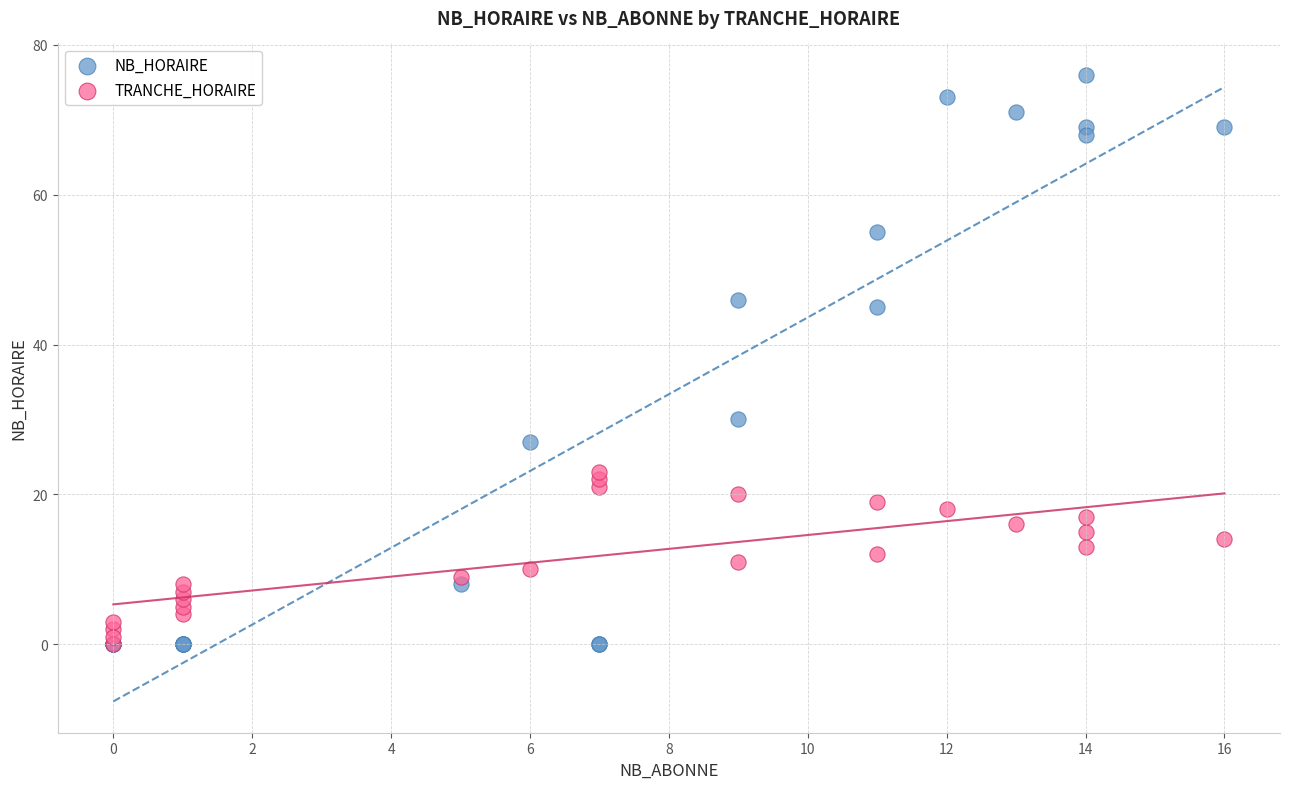

What are all the series names shown in the legend?

NB_HORAIRE, TRANCHE_HORAIRE